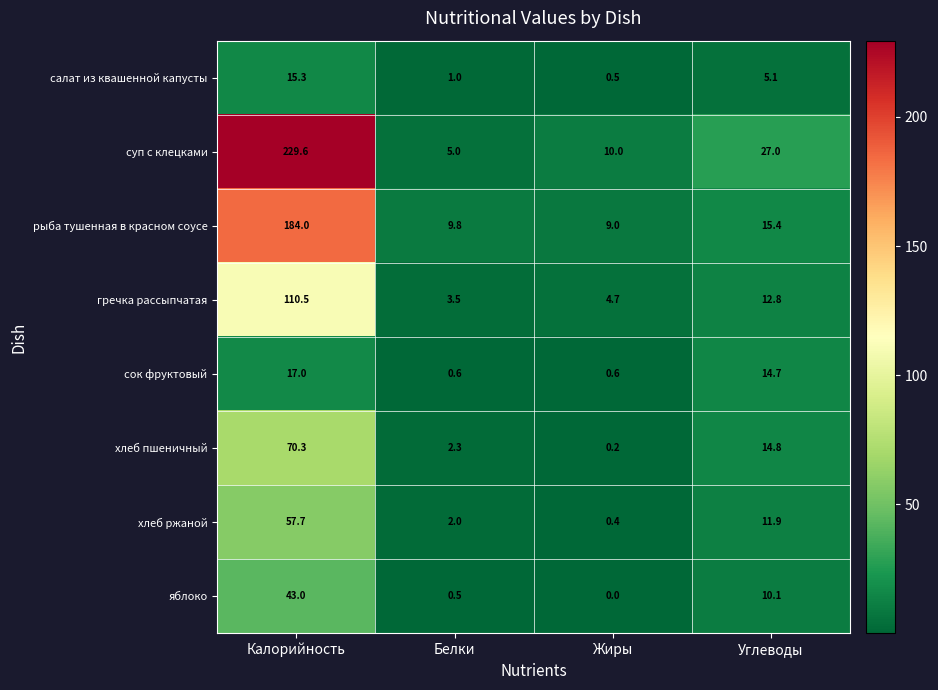

List the series in order of their peak value, highest first.

суп с клецками, рыба тушенная в красном соусе, гречка рассыпчатая, хлеб пшеничный, хлеб ржаной, яблоко, сок фруктовый, салат из квашенной капусты